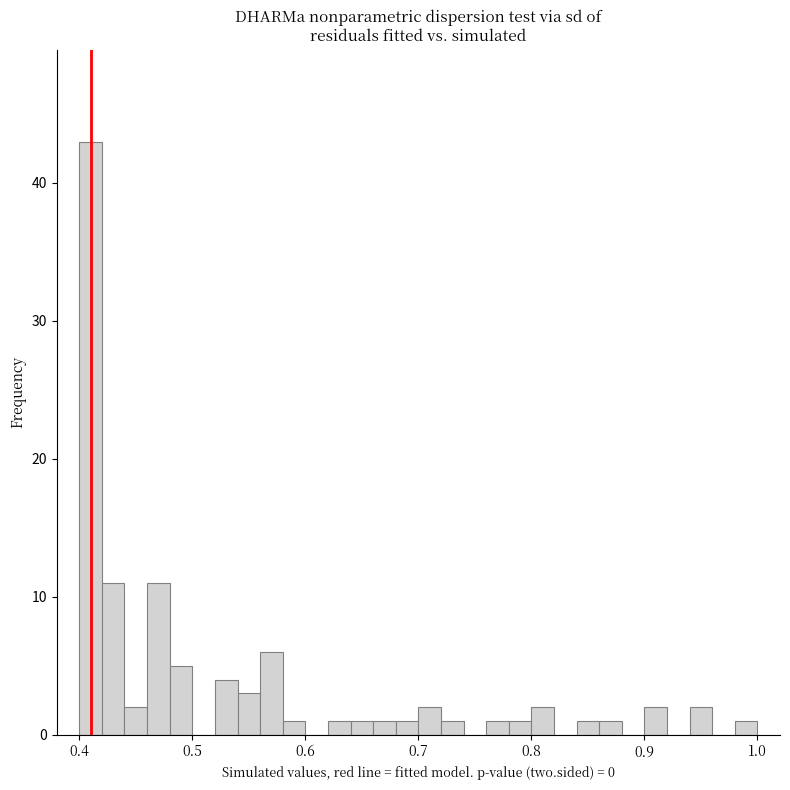

Around what value on the x-axis is the tallest bar? Give the approximate position of its centre, as read against the axis.

0.41